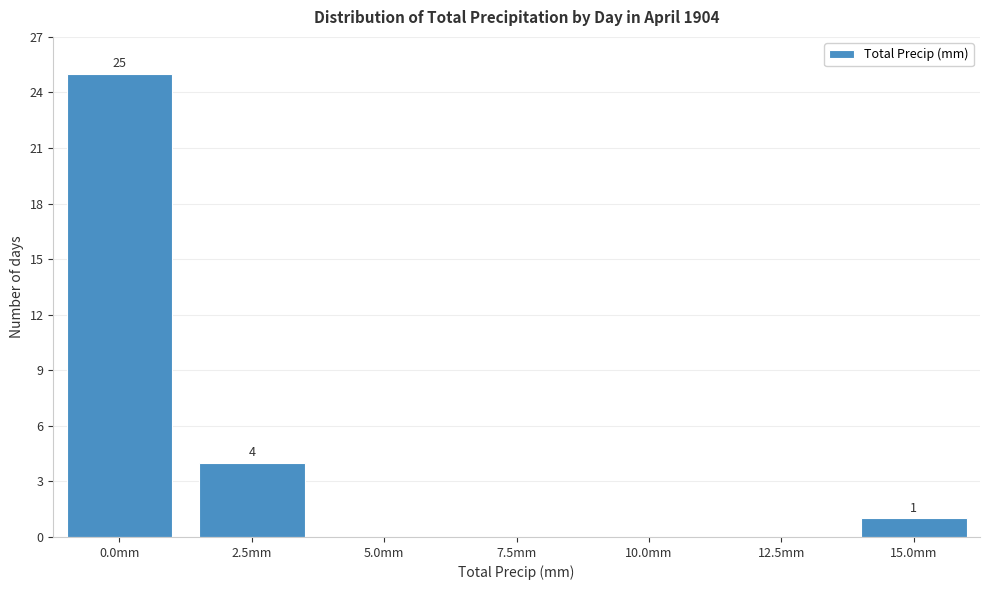

Reading left to right, what are all the values shown in this chart?

0.0mm=25	2.5mm=4	5.0mm=0	7.5mm=0	10.0mm=0	12.5mm=0	15.0mm=1